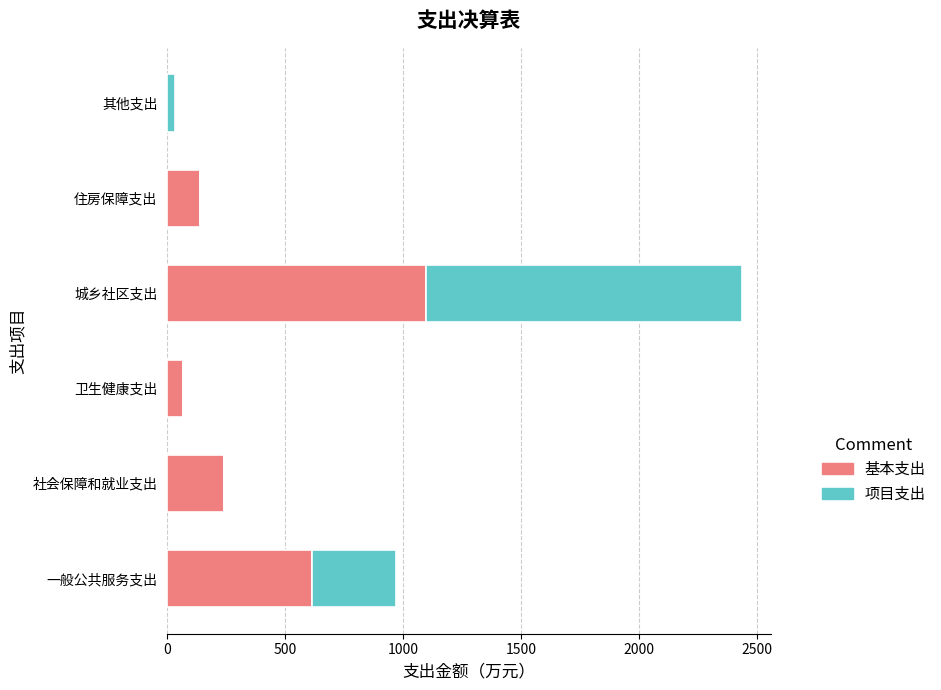

What is the sum of all 基本支出 values?

2157.8